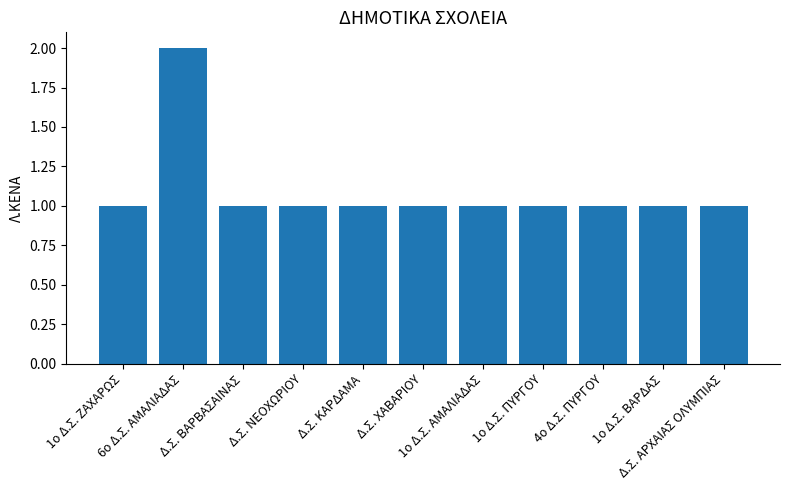

The chart shows a value of 1 at 6ο Δ.Σ. ΑΜΑΛΙΑΔΑΣ. True or false?

False